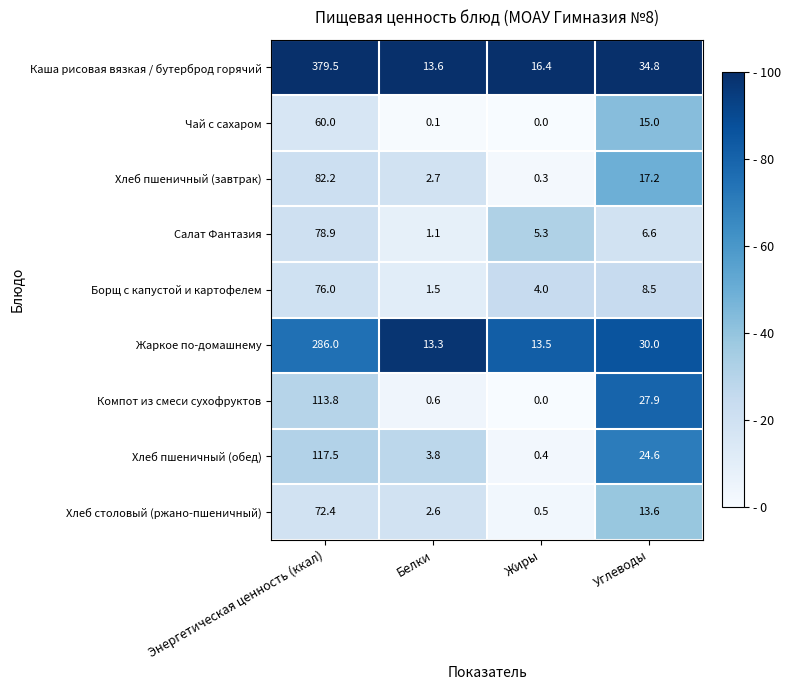

True or false: Каша рисовая вязкая / бутерброд горячий has a value of 16.4 at Жиры.

True